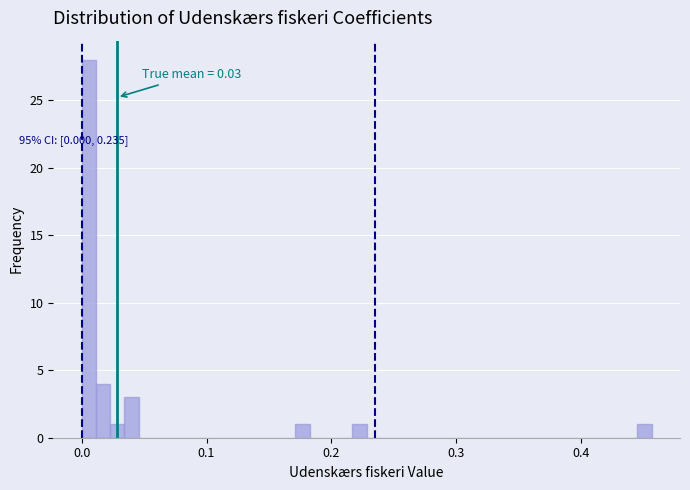

Around what value on the x-axis is the tallest bar? Give the approximate position of its centre, as read against the axis.

0.01